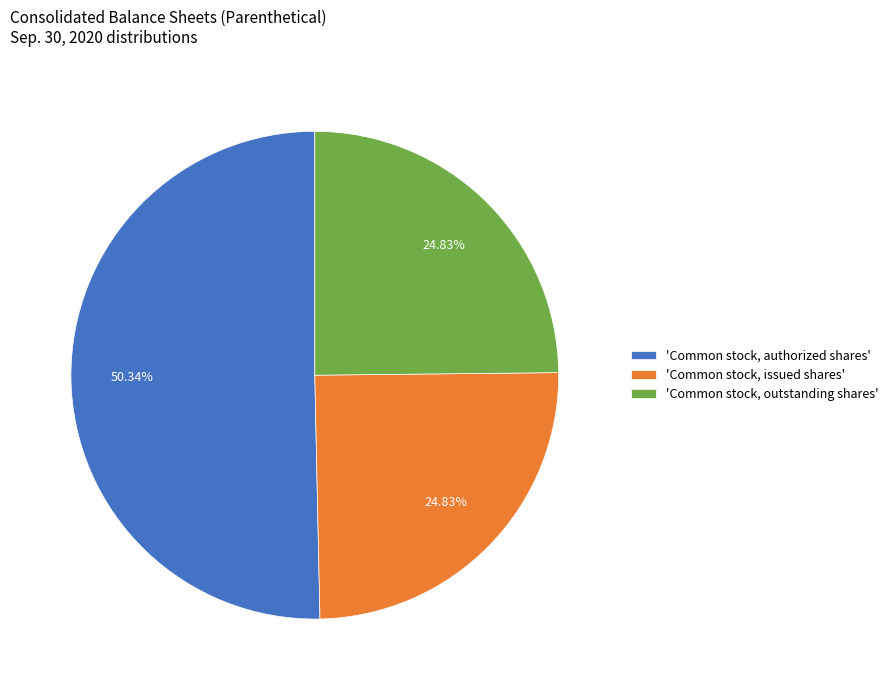

Which category has the biggest portion of the pie?

'Common stock, authorized shares'